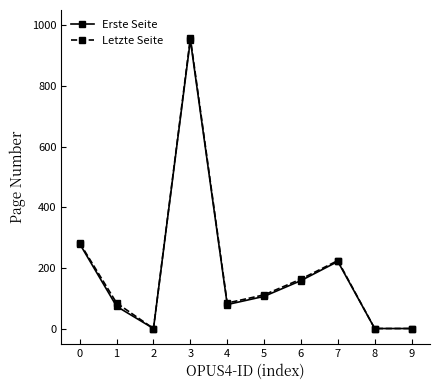

How many series are shown in this chart?

2